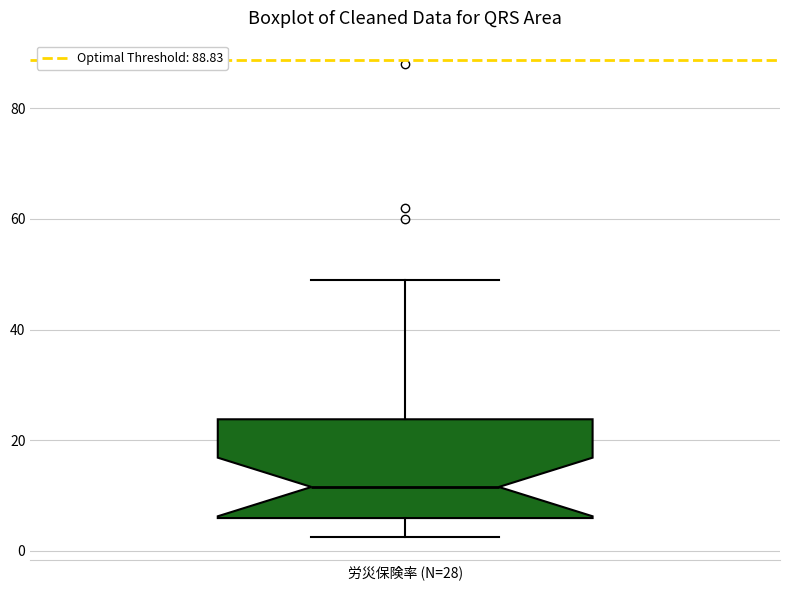

Transcribe this box plot: give where the median line is, the range the box spans, and where the two whiskers end, as read against the y-axis. The values are not printed on the chart, so give them approximately, as read against the axis.

median 12, box 6 to 24, whiskers 2 to 50